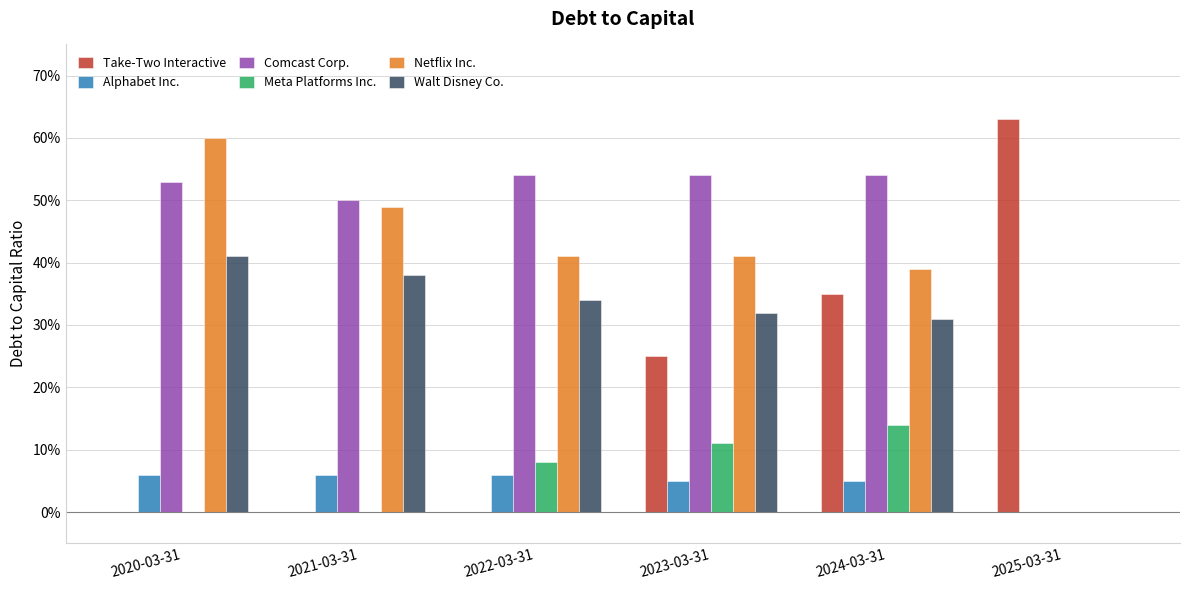

Reading left to right, list all the values displayed in this chart.

Take-Two Interactive: 0.0	0.0	0.0	0.2	0.3	0.6
Alphabet Inc.: 0.1	0.1	0.1	0.1	0.1	0.0
Comcast Corp.: 0.5	0.5	0.5	0.5	0.5	0.0
Meta Platforms Inc.: 0.0	0.0	0.1	0.1	0.1	0.0
Netflix Inc.: 0.6	0.5	0.4	0.4	0.4	0.0
Walt Disney Co.: 0.4	0.4	0.3	0.3	0.3	0.0